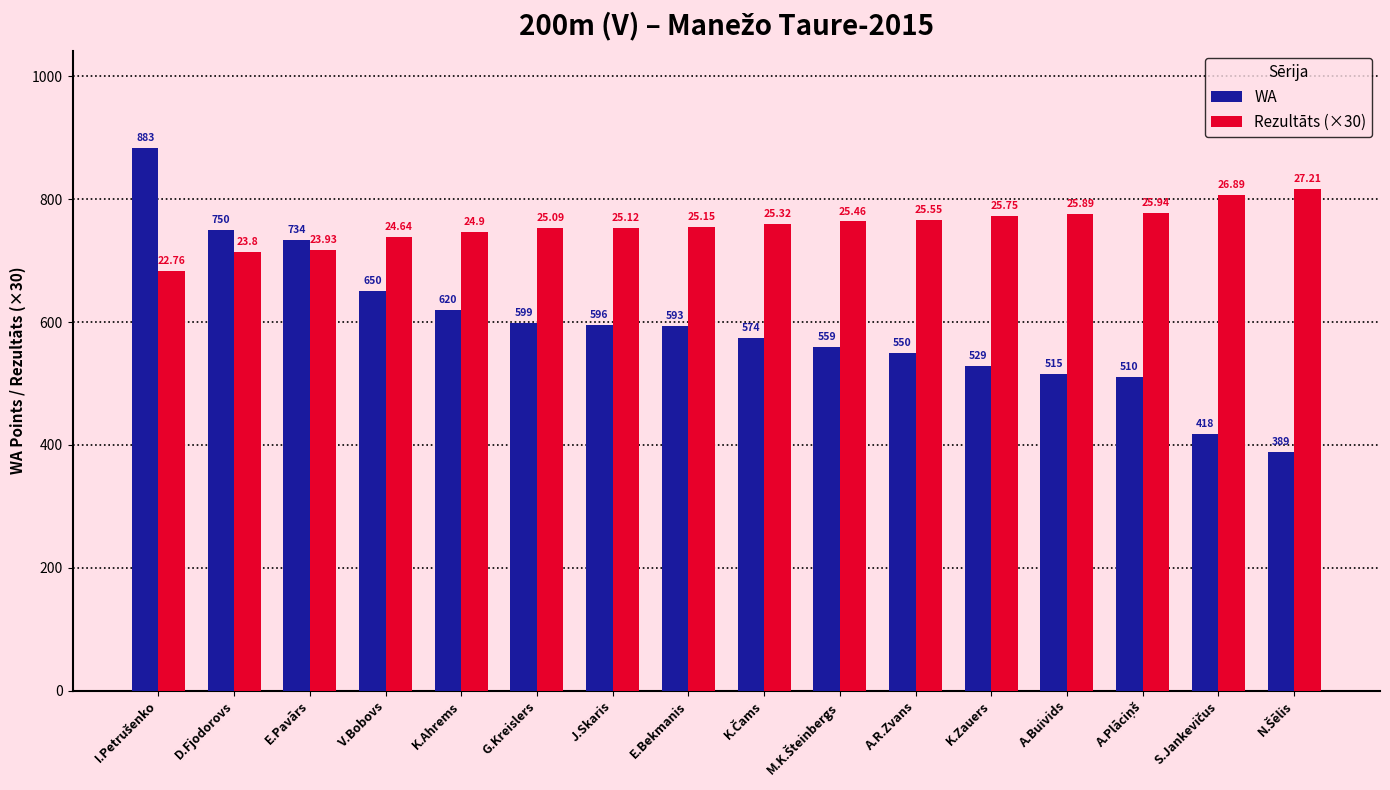

Reading left to right, transcribe all the data shown in this chart.

WA: 883.0	750.0	734.0	650.0	620.0	599.0	596.0	593.0	574.0	559.0	550.0	529.0	515.0	510.0	418.0	389.0
Rezultāts (×30): 682.8	714.0	717.9	739.2	747.0	752.7	753.6	754.5	759.6	763.8	766.5	772.5	776.7	778.2	806.7	816.3